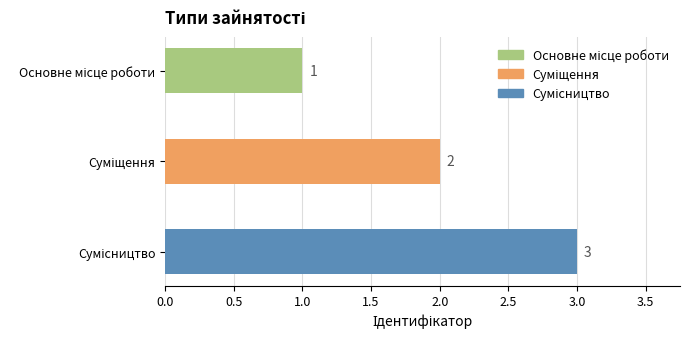

What is the sum of all values?

6